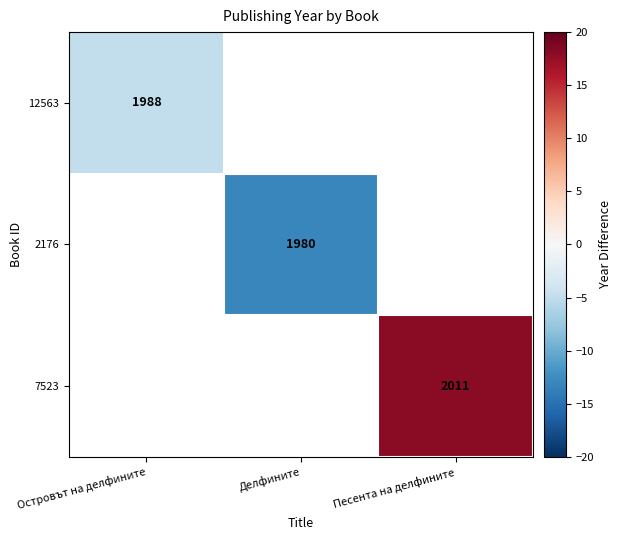

At how many categories does at least one series exceed -10?

2